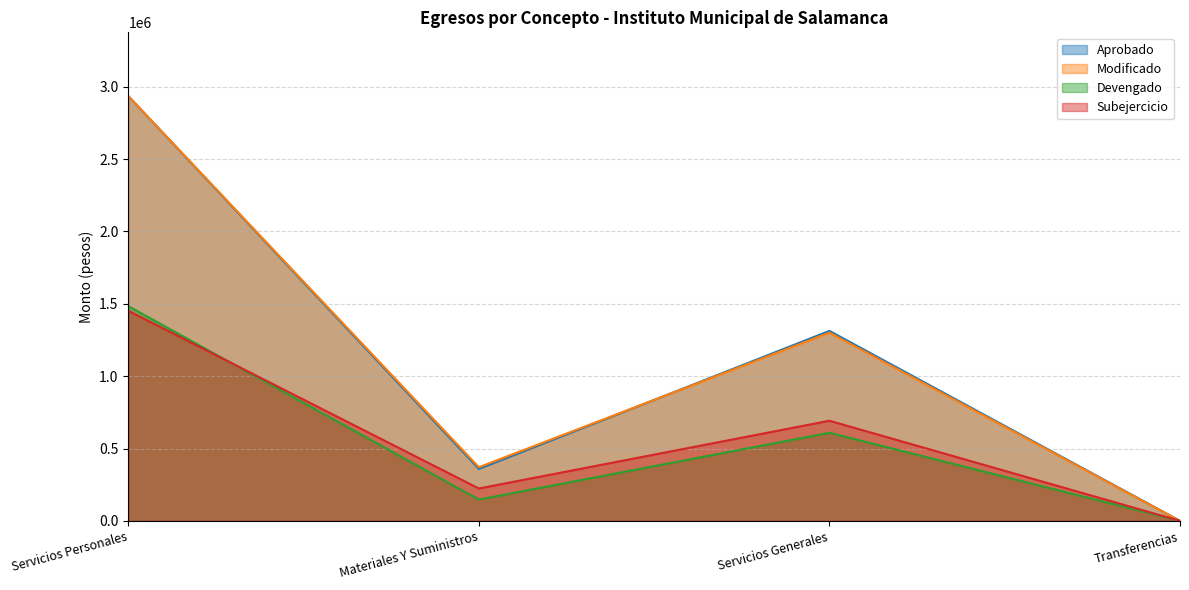

Which series has the largest range (max minus min)?

Aprobado